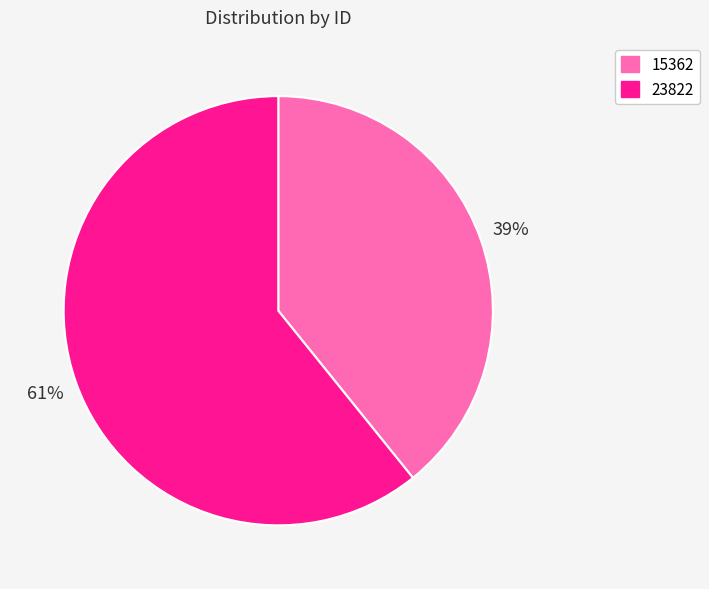

Is there a majority slice in this chart?

Yes